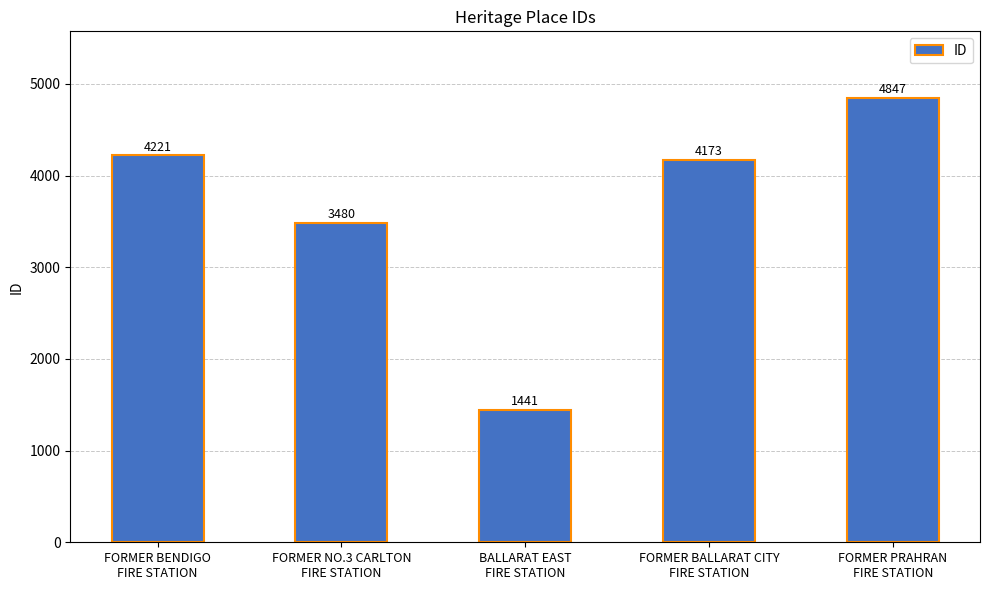

Rank the categories by value from lowest to highest.

BALLARAT EAST
FIRE STATION, FORMER NO.3 CARLTON
FIRE STATION, FORMER BALLARAT CITY
FIRE STATION, FORMER BENDIGO
FIRE STATION, FORMER PRAHRAN
FIRE STATION